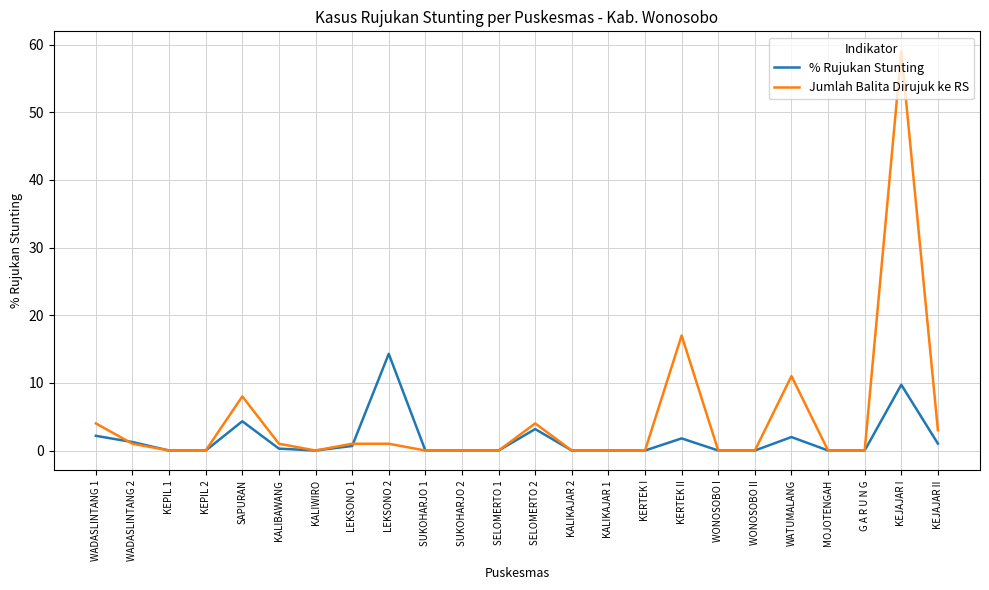

Which series has the largest total across all categories?

Jumlah Balita Dirujuk ke RS